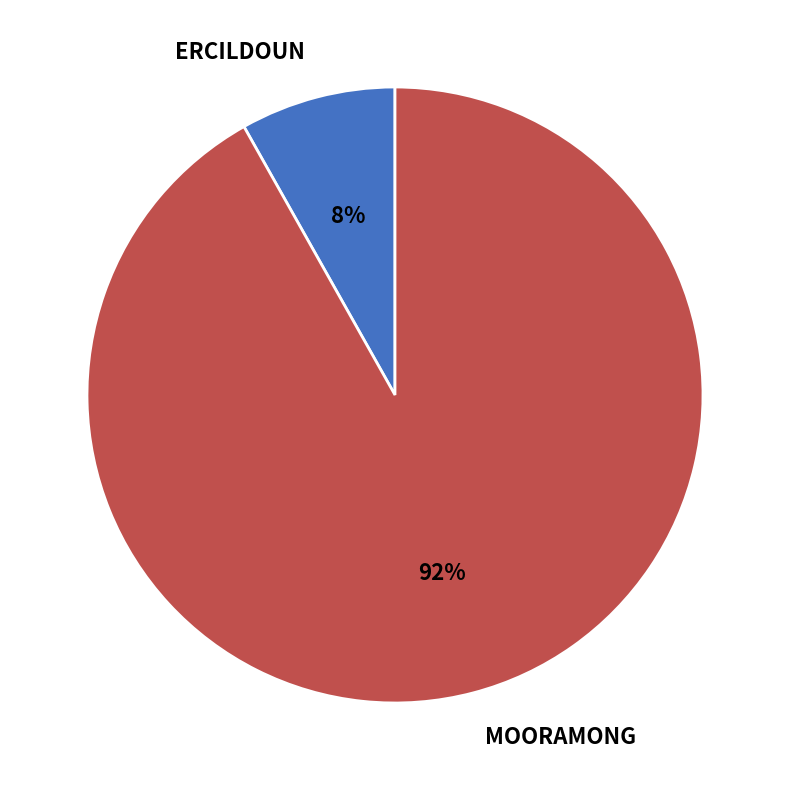

Count the number of slices in the pie.

2